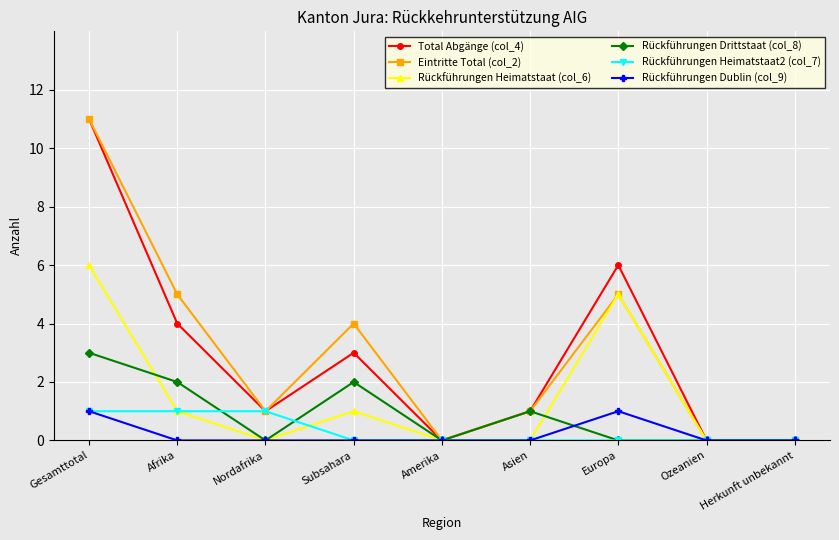

Which label corresponds to the largest value in the chart?

Gesamttotal